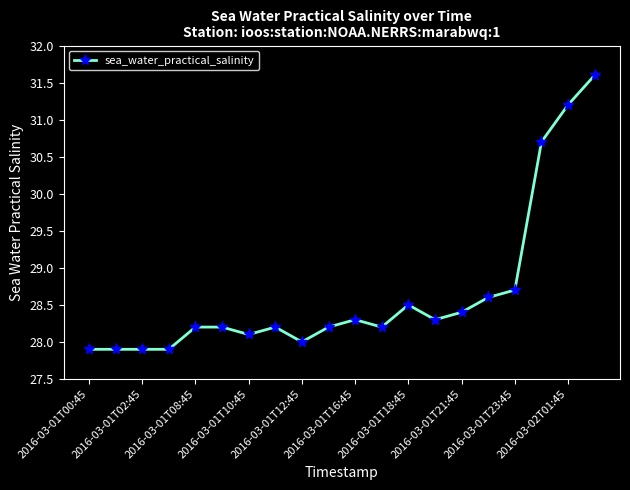

What is the difference between the second highest and second lowest values?

3.3